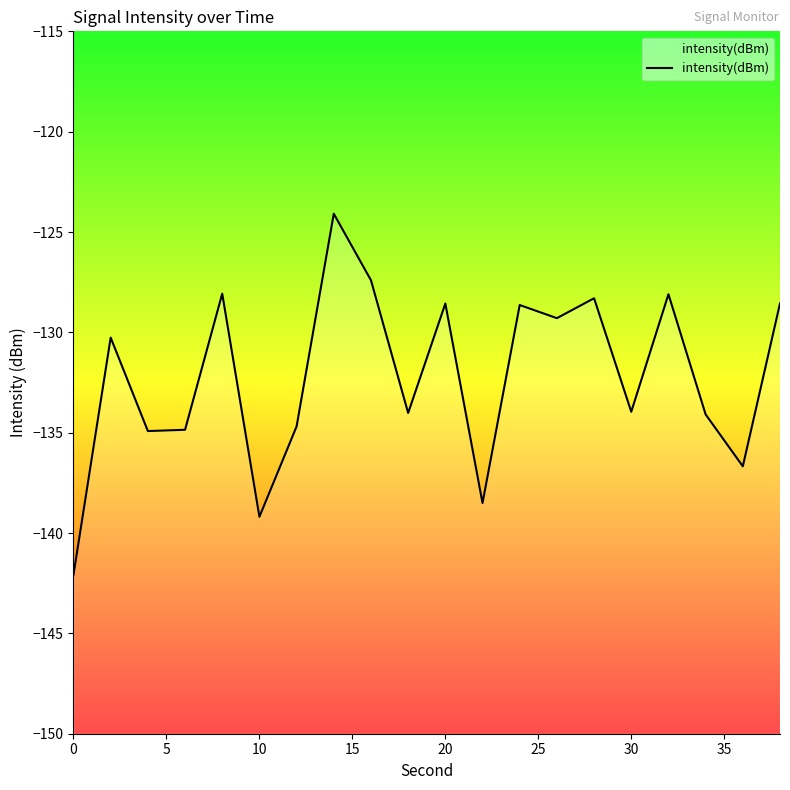

True or false: the data shows -215.6 at 20.

False